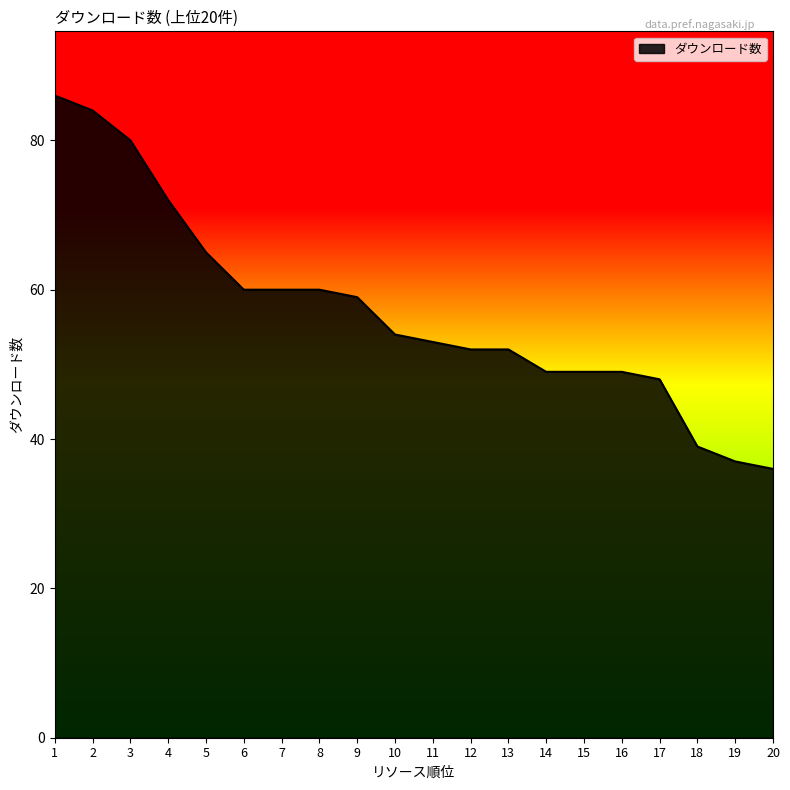

What is the change in value from 2 to 5?

-19